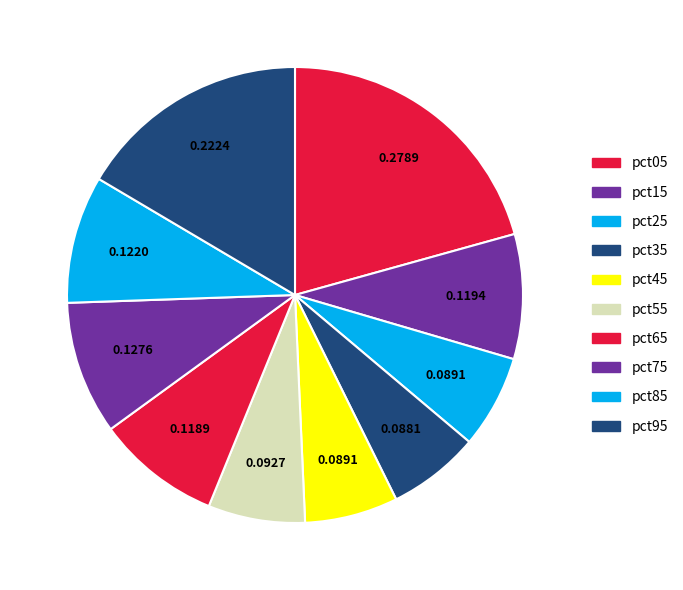

Which category has the biggest portion of the pie?

pct05